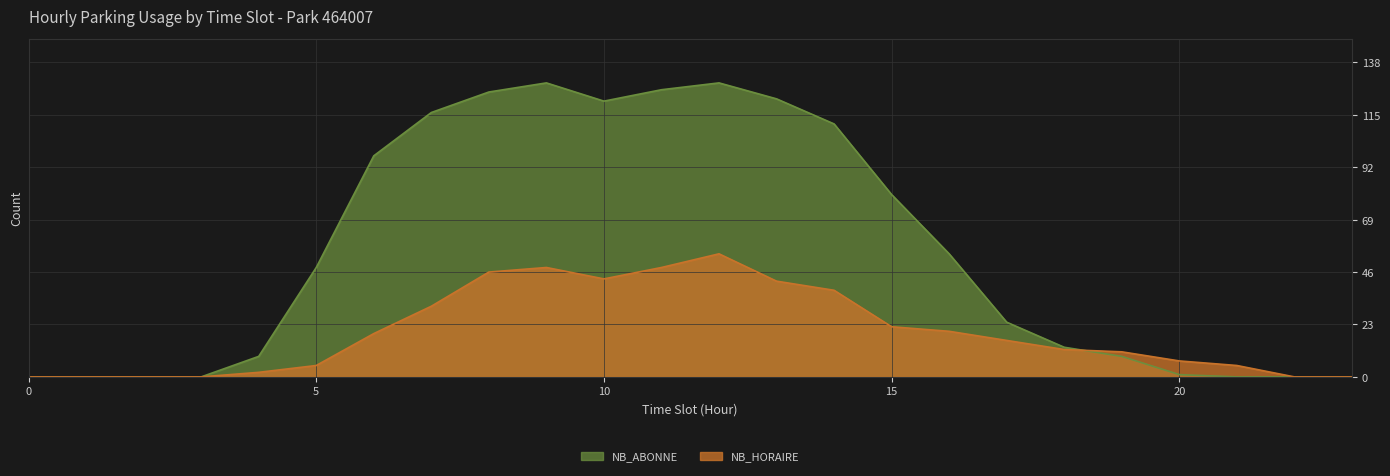

What is the sum of the NB_HORAIRE values at 19 and 2?

11